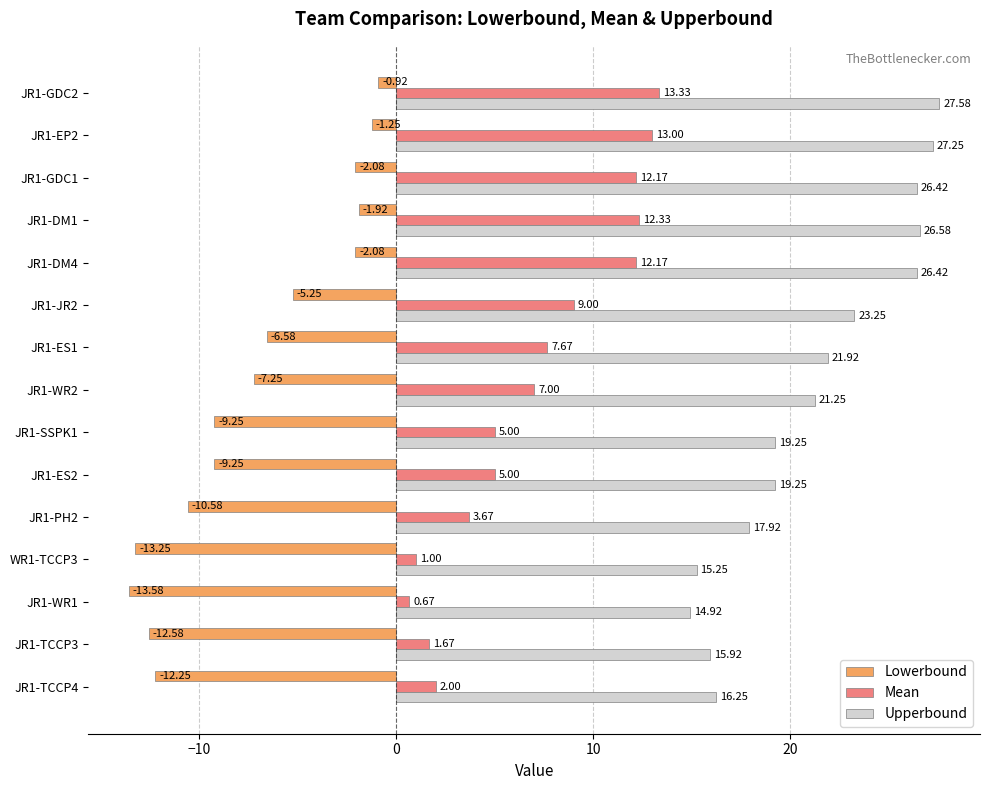

Which category has the highest value in the Mean series?

JR1-GDC2